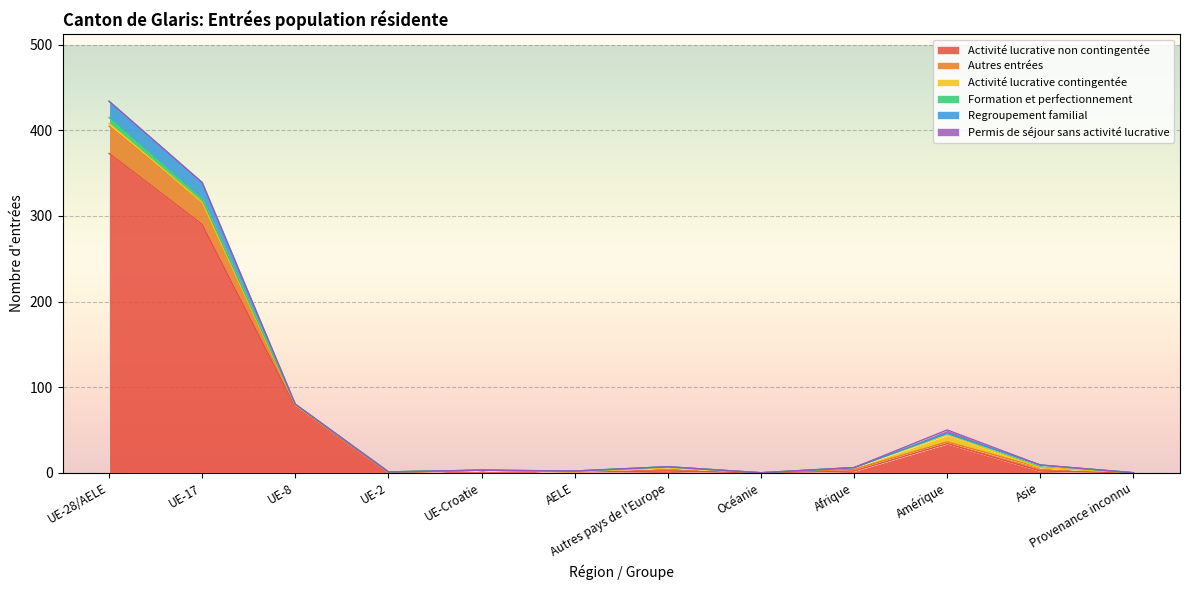

True or false: Activité lucrative contingentée has more than 1 interior local peaks.

True